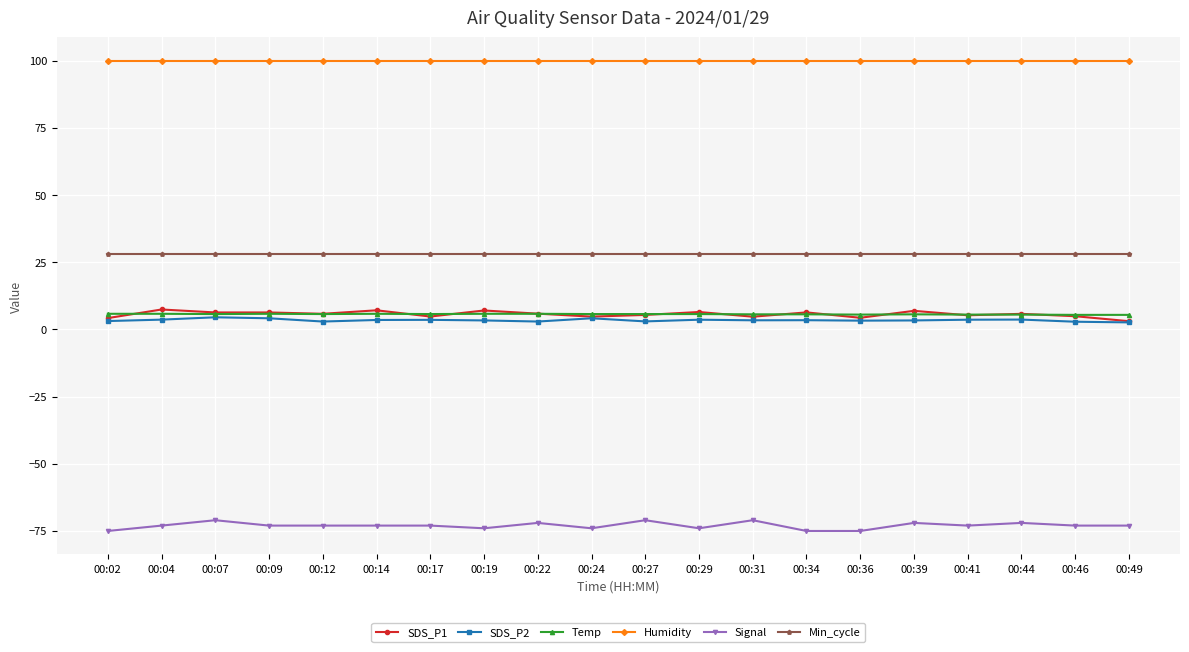

True or false: Temp has a value of 5.7 at 00:17.

True